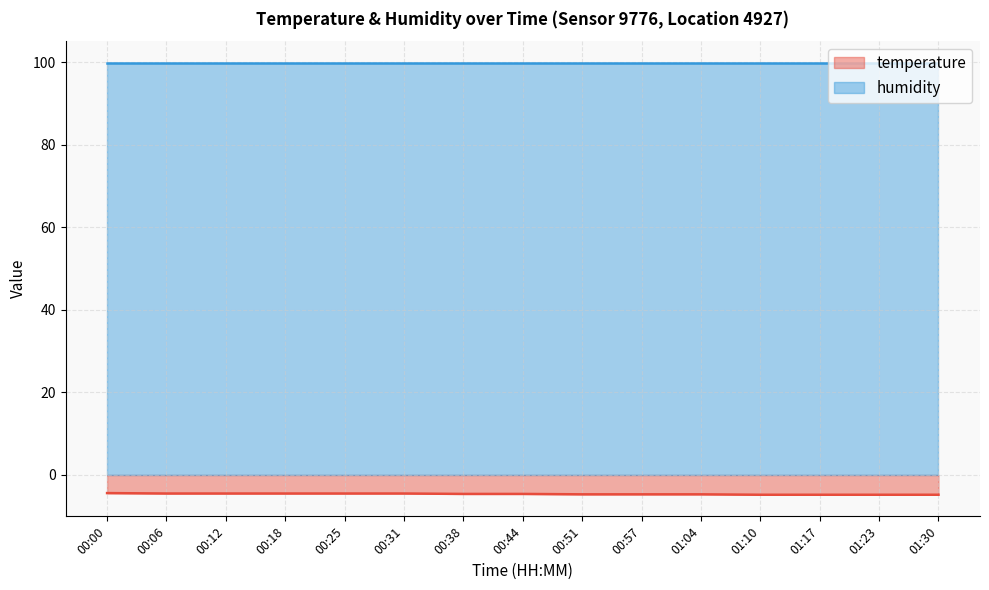

List the labels in order of value, largest first.

00:00, 00:06, 00:12, 00:18, 00:25, 00:31, 00:38, 00:44, 00:51, 00:57, 01:04, 01:10, 01:17, 01:23, 01:30